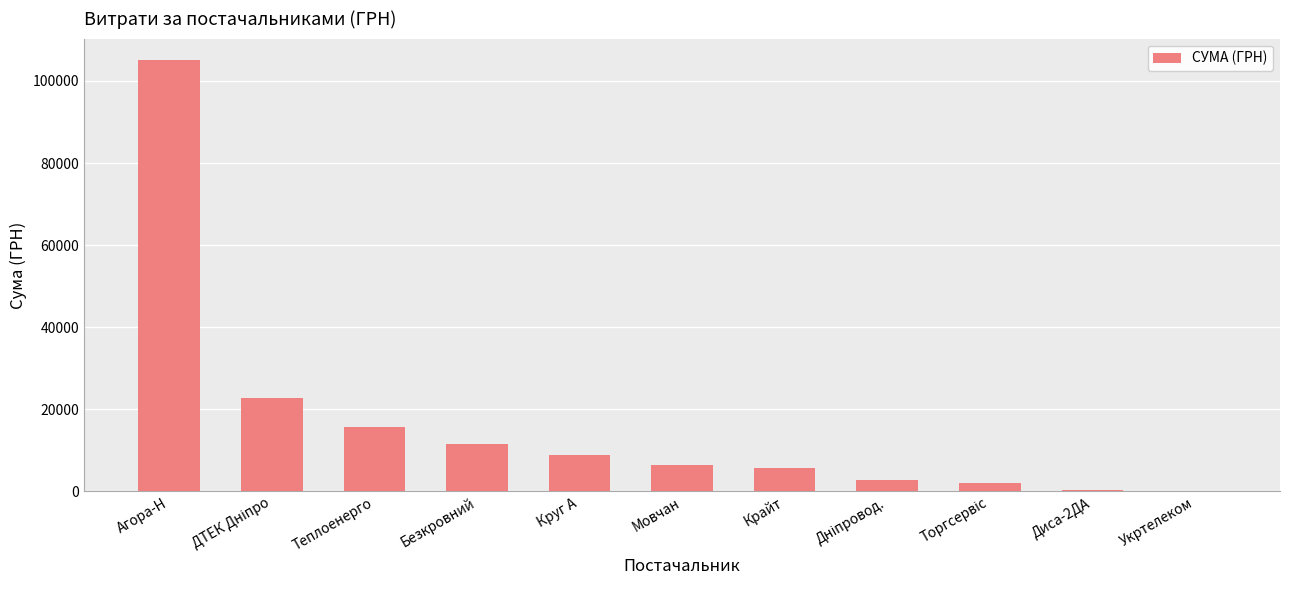

What is the approximate value at Круг А?

8867.4